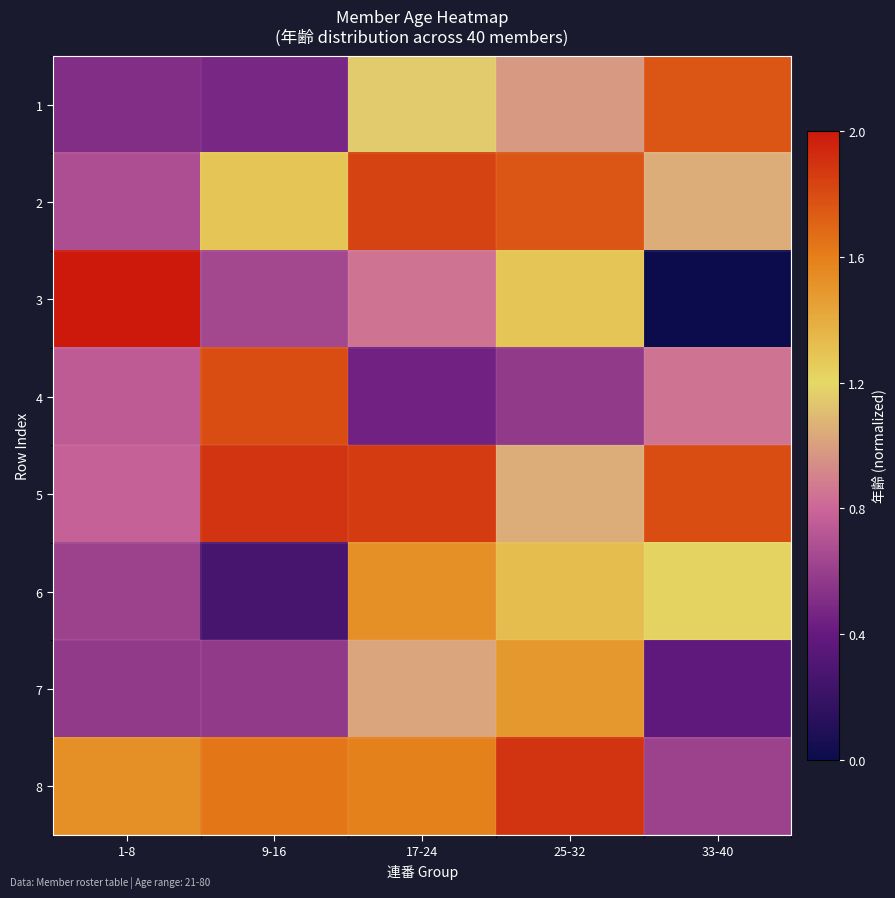

Reading right to left, extract all data points from this chart.

1: 33-40=1.8	25-32=1.0	17-24=1.2	9-16=0.5	1-8=0.5
2: 33-40=1.1	25-32=1.8	17-24=1.8	9-16=1.3	1-8=0.7
3: 33-40=0.0	25-32=1.3	17-24=0.8	9-16=0.6	1-8=2.0
4: 33-40=0.8	25-32=0.6	17-24=0.4	9-16=1.8	1-8=0.7
5: 33-40=1.8	25-32=1.1	17-24=1.9	9-16=1.9	1-8=0.8
6: 33-40=1.2	25-32=1.3	17-24=1.5	9-16=0.3	1-8=0.6
7: 33-40=0.4	25-32=1.5	17-24=1.0	9-16=0.6	1-8=0.6
8: 33-40=0.6	25-32=1.9	17-24=1.6	9-16=1.6	1-8=1.5